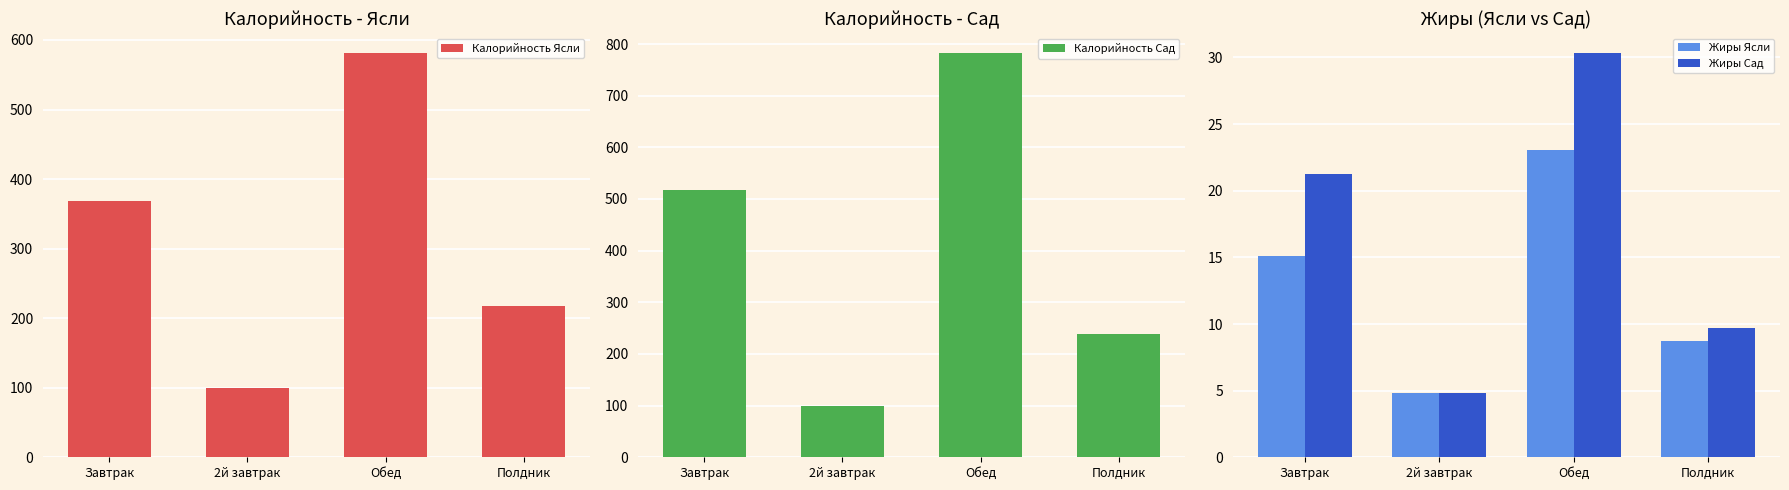

What is the sum of the Жиры Сад values at Полдник and Завтрак?

31.0